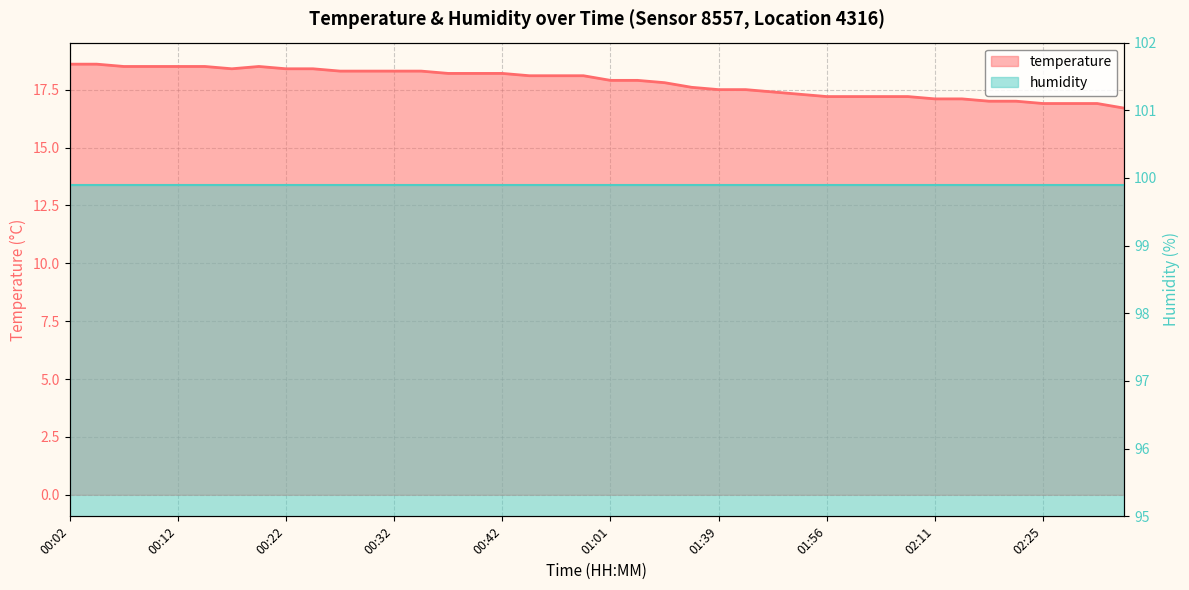

Does the chart have visible grid lines?

Yes